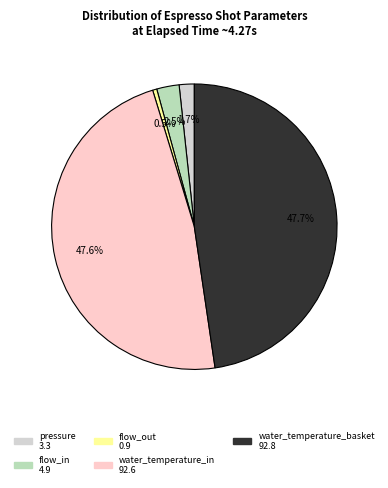

To the nearest percent, what is the difference between the flow_in and water_temperature_basket slice percentages?

45%